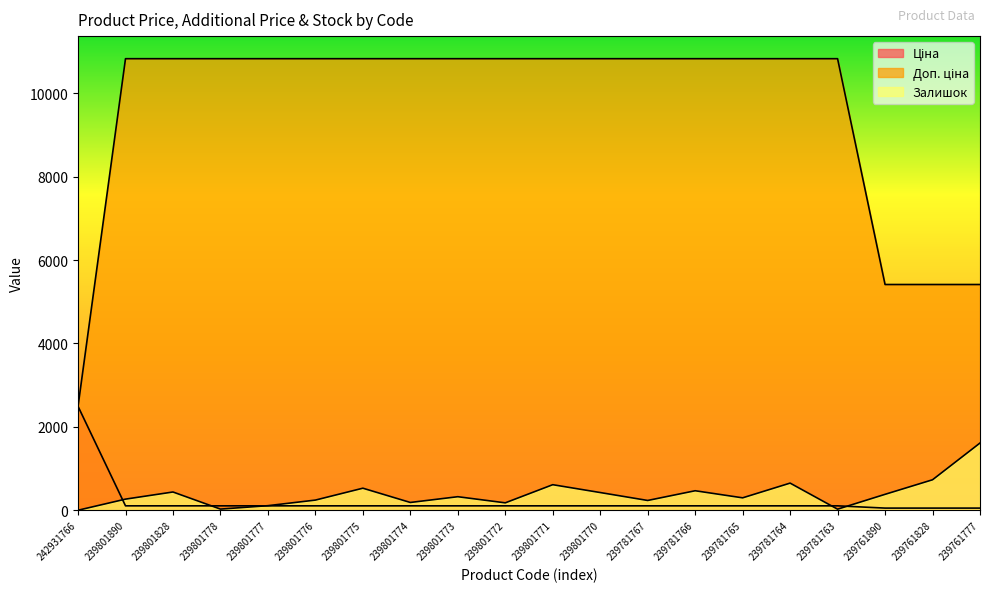

Which has a higher value, 239801890 or 239781763?

239801890